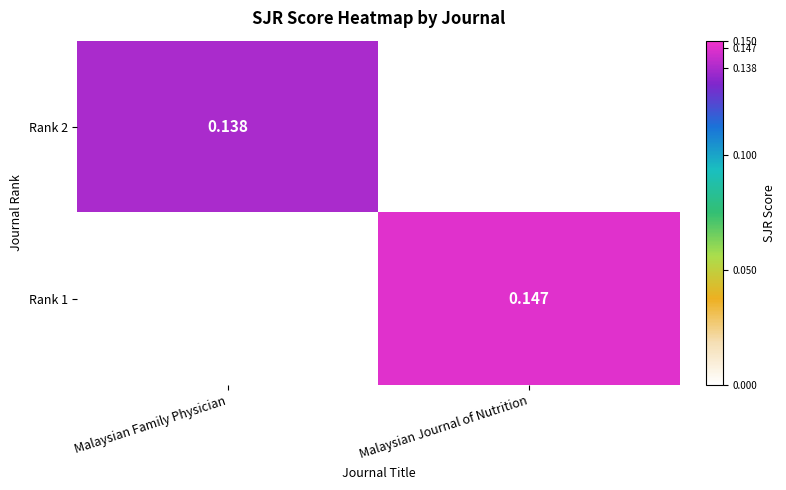

What is the spread (max minus min) of values at Malaysian Journal of Nutrition?

0.1